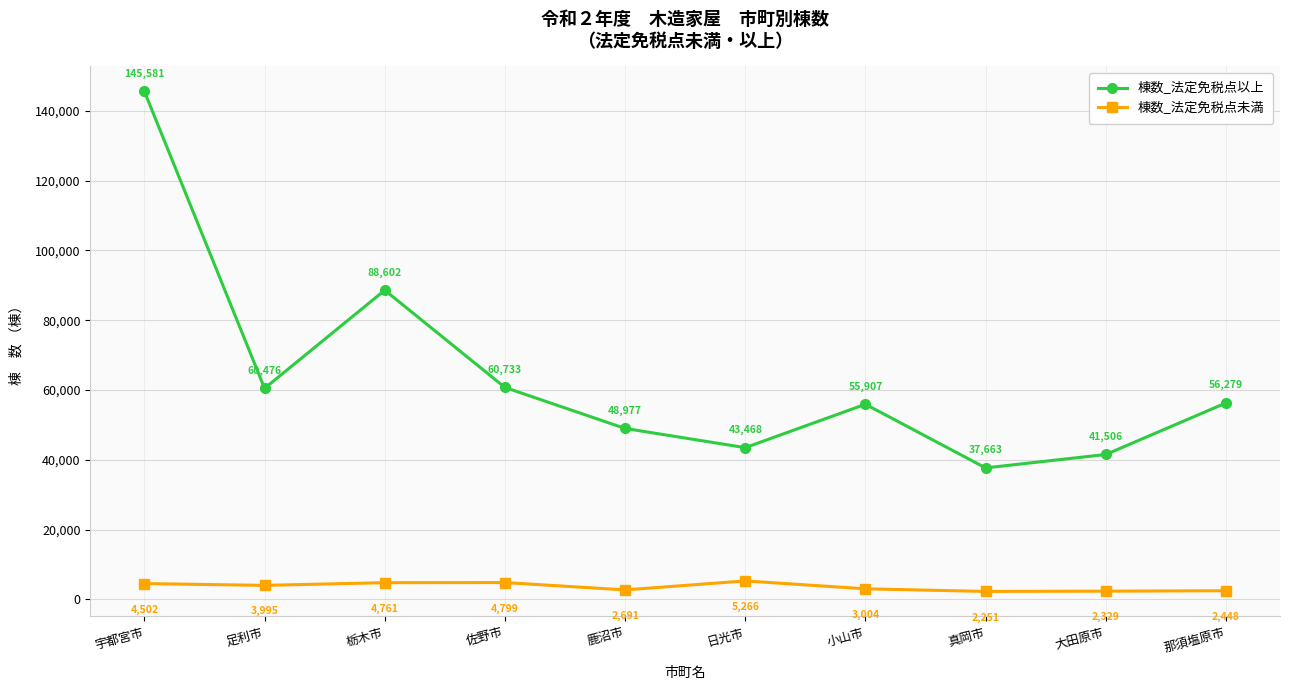

Which category has the highest value in the 棟数_法定免税点以上 series?

宇都宮市